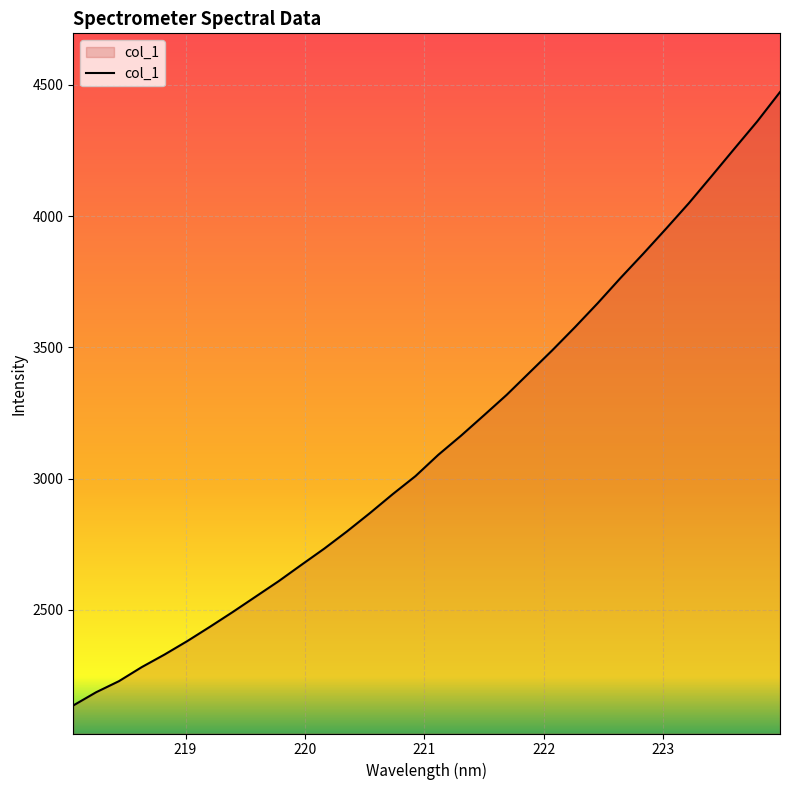

What is the difference between the maximum and minimum values?

2336.4